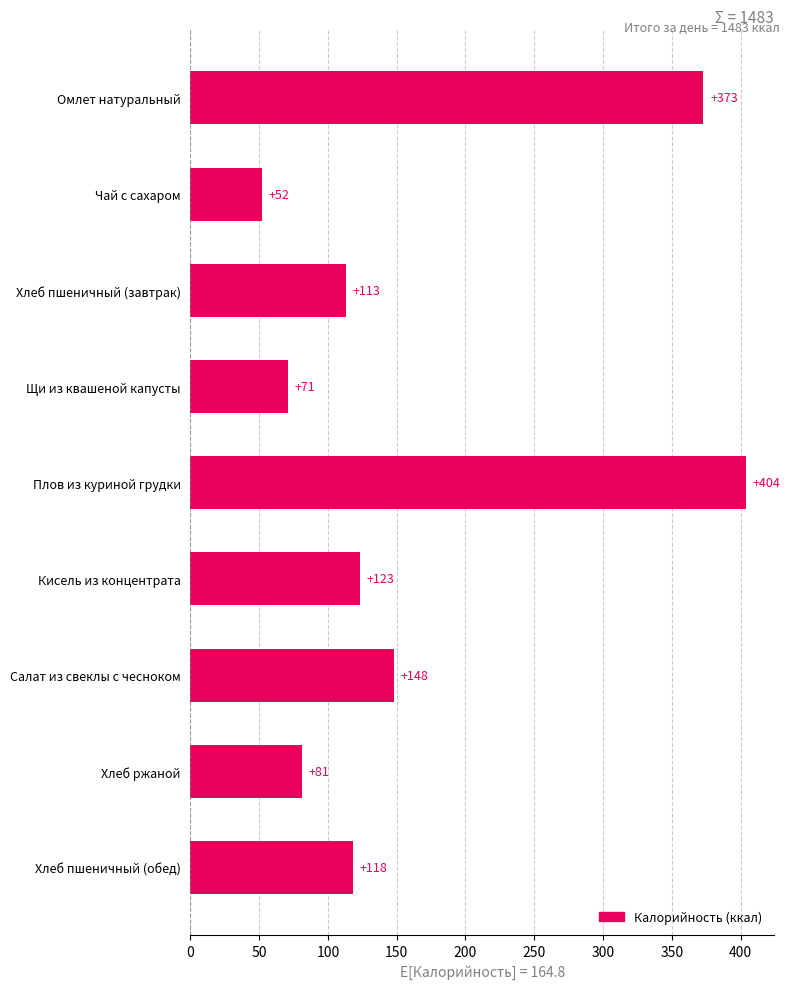

Reading top to bottom, extract all data points from this chart.

373	52	113	71	404	123	148	81	118